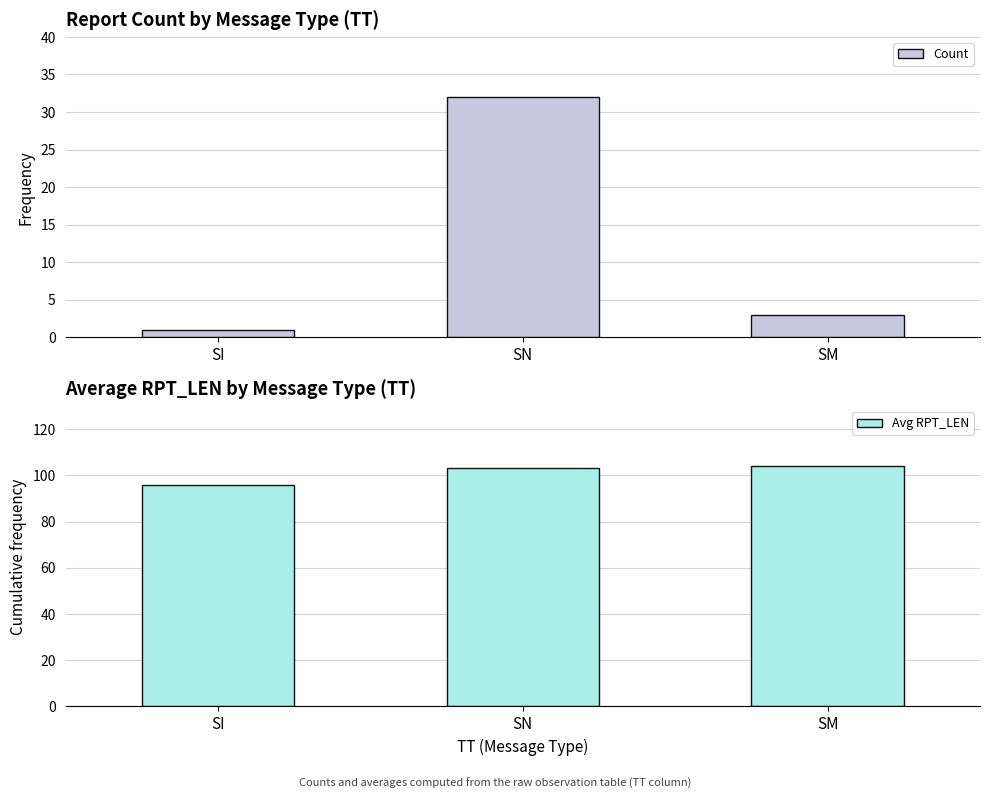

Is it true that Avg RPT_LEN equals 136 at SN?

False